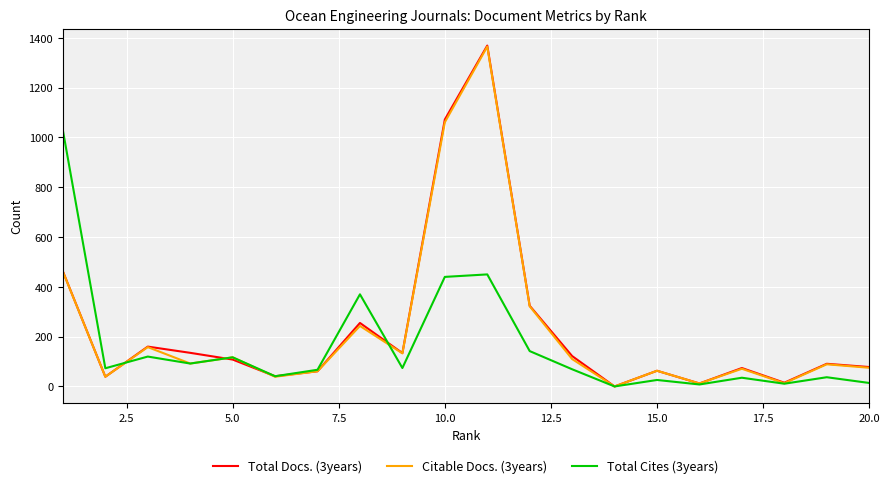

Which series has the widest spread of values?

Total Docs. (3years)